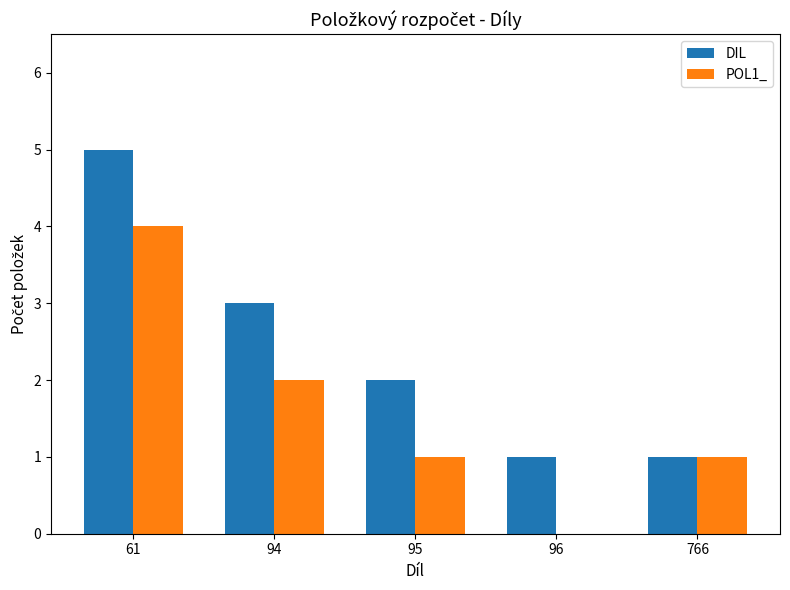

At which category does the chart reach its peak across all series?

61